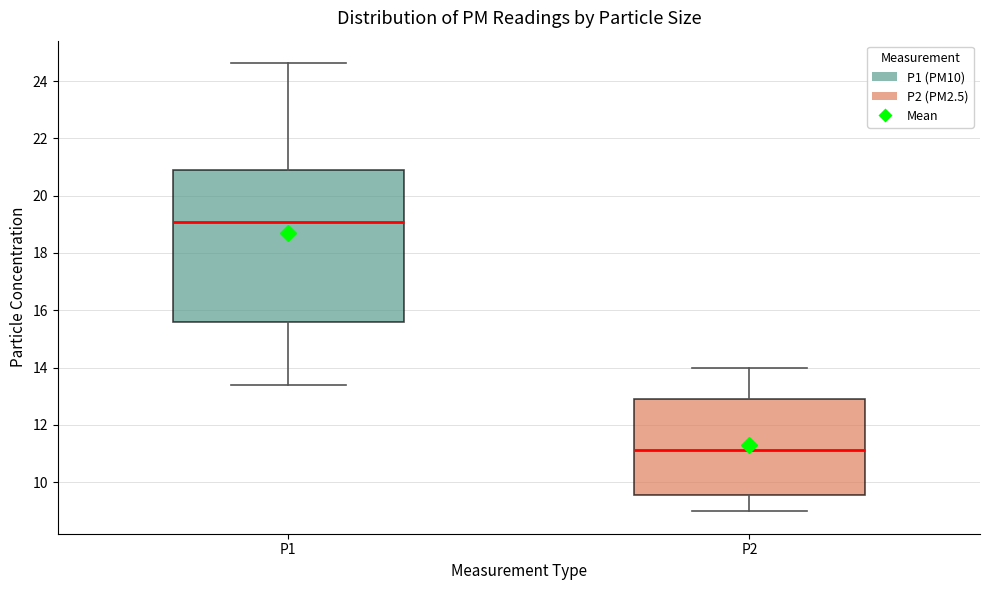

Where does the median line of the box for P1 sit on the y-axis? The values are not printed on the chart, so give them approximately, as read against the axis.

19.0